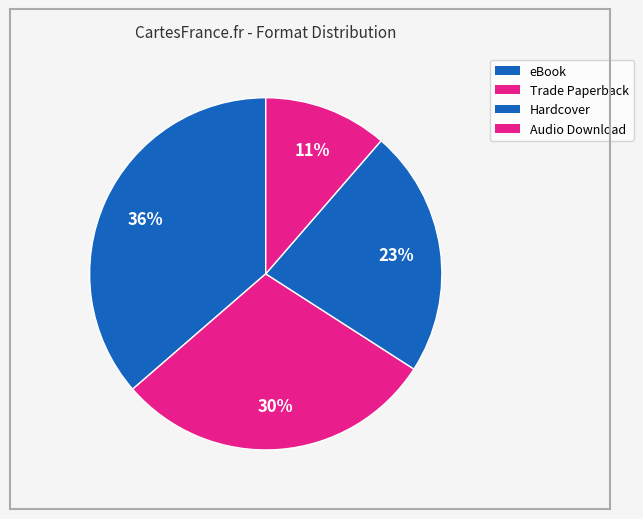

How many slices are in this pie chart?

4